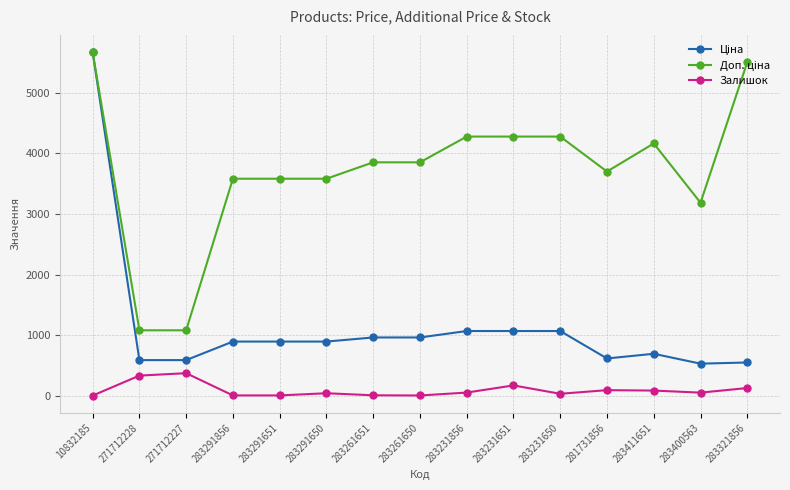

At how many categories does at least one series exceed 3381?

12